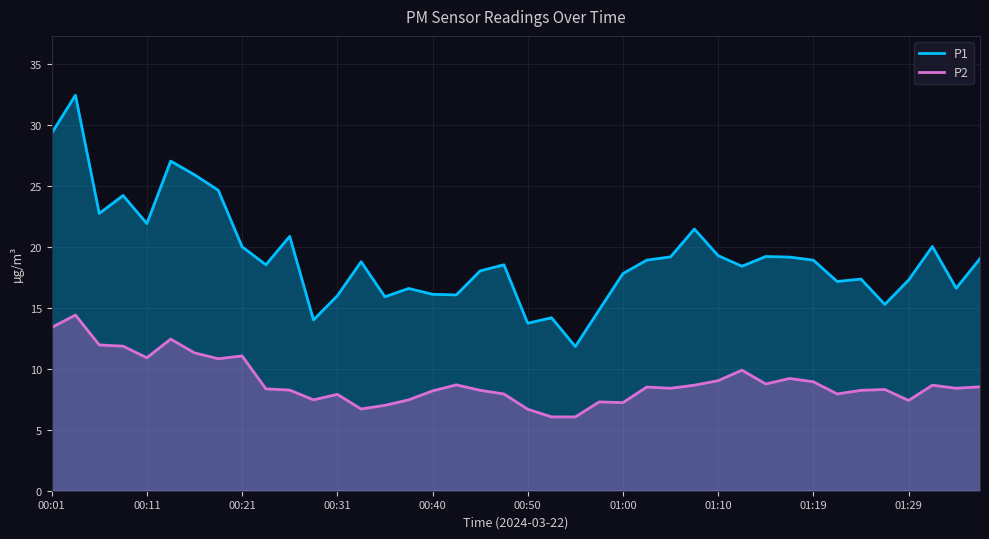

Which series has the largest range (max minus min)?

P1